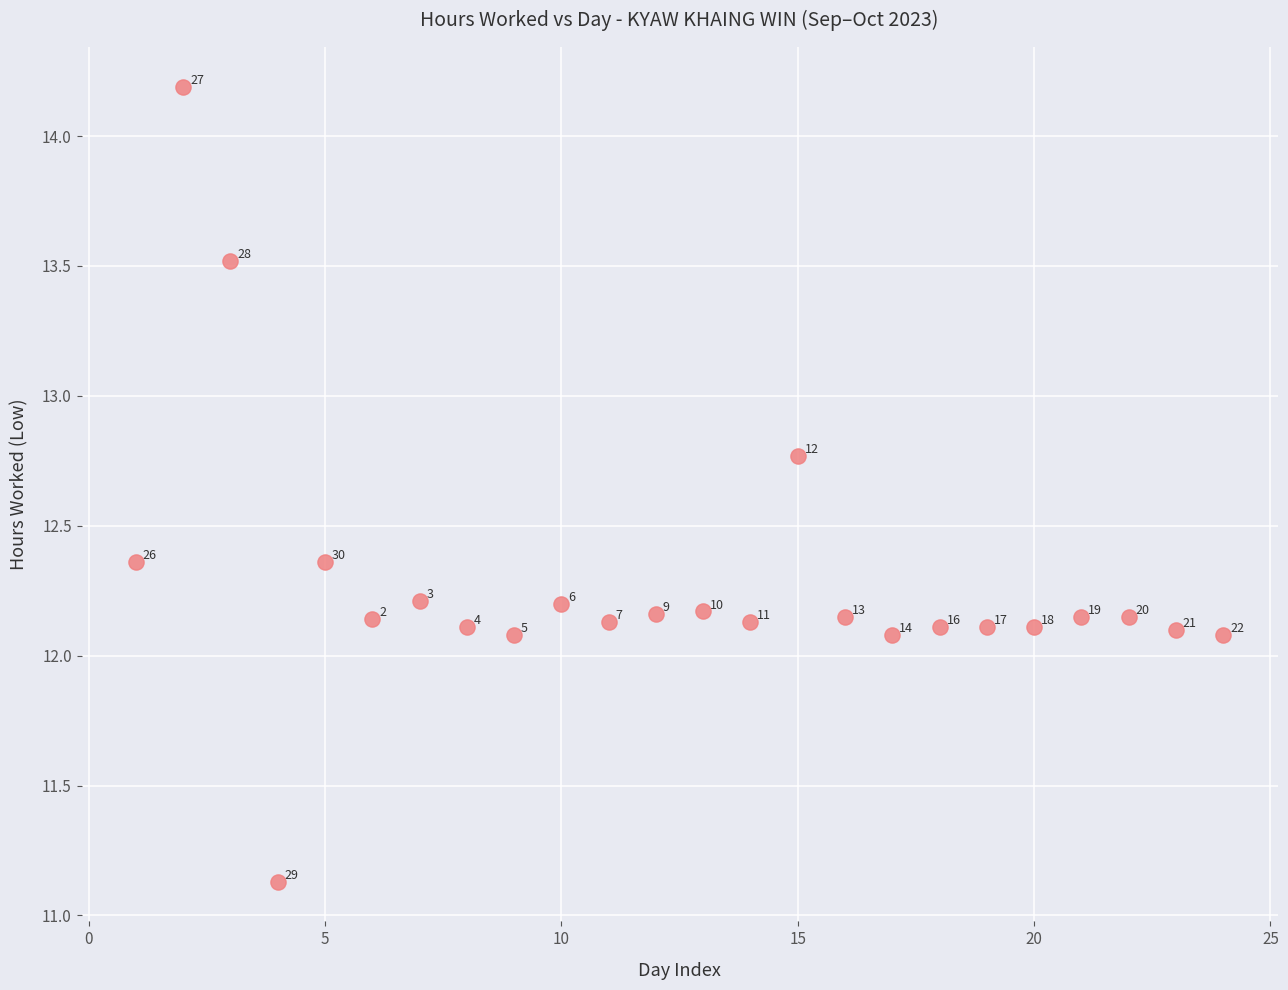

What is the range of Y values (max minus min)?

3.1